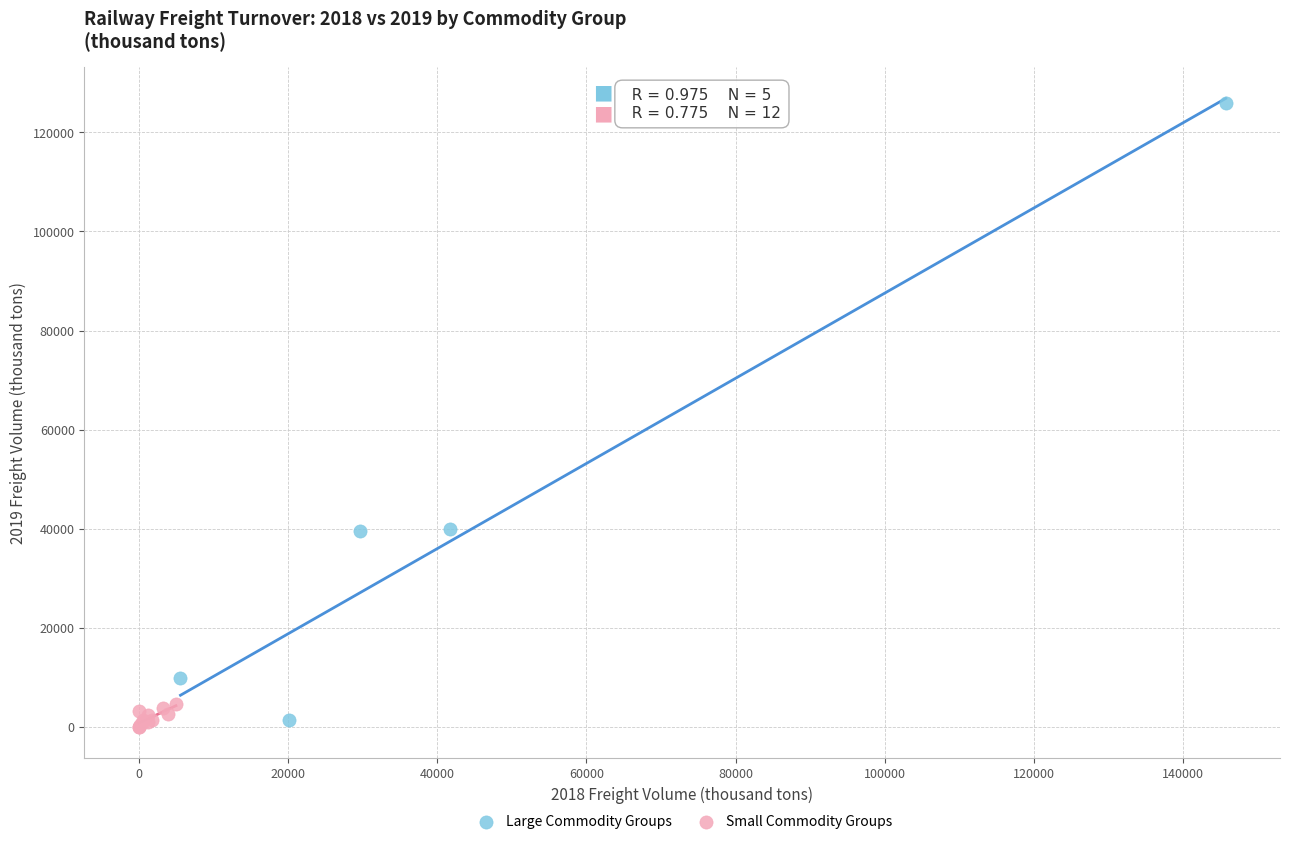

Which series has the widest spread of Y values?

Large Commodity Groups